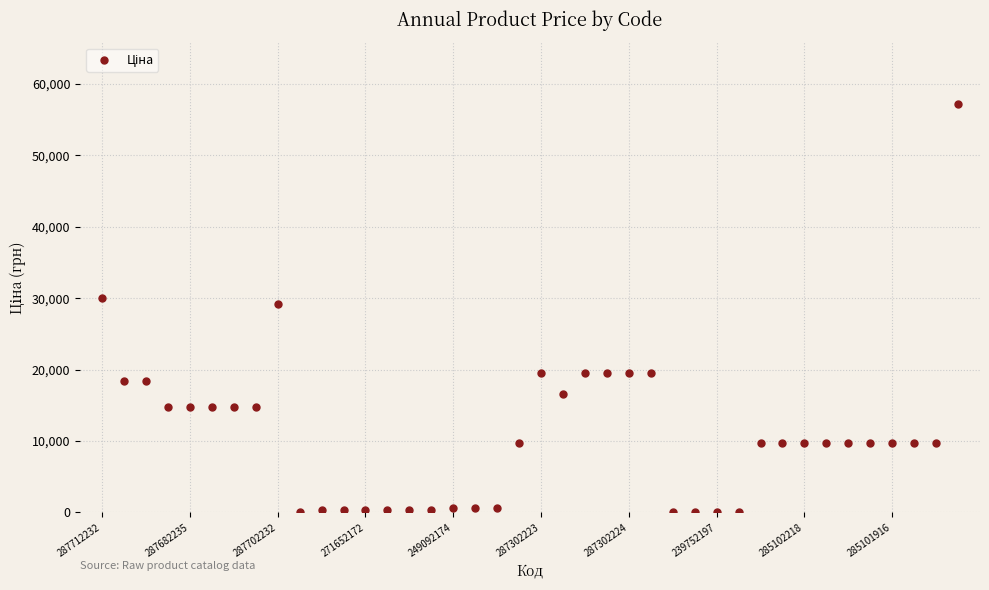

What is the range of Y values (max minus min)?

57226.0